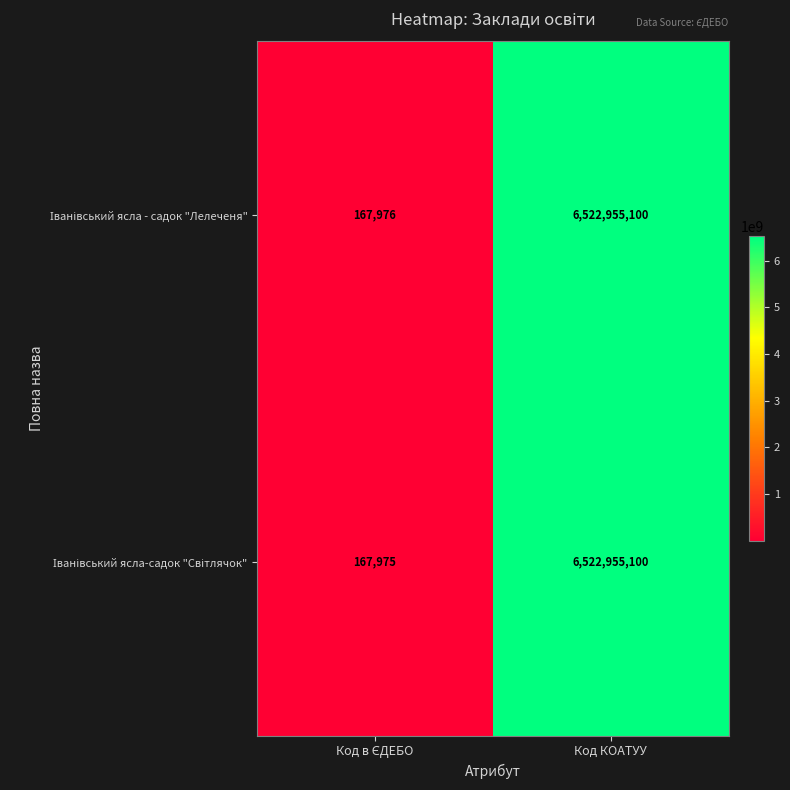

What is the minimum value shown in the chart?

167975